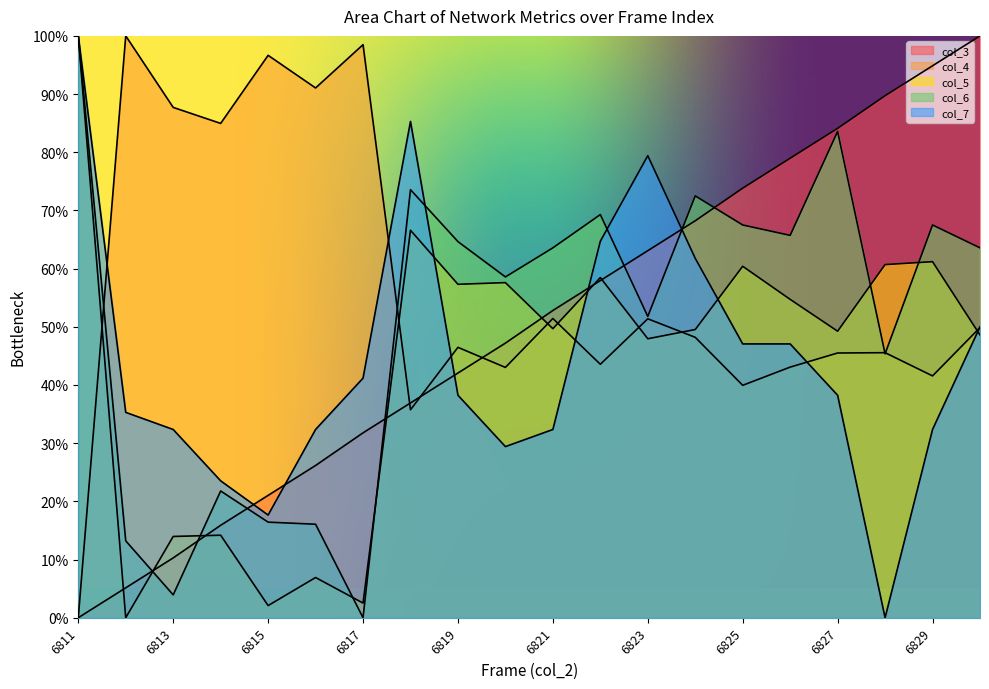

What is the value of the col_5 point at the 6th from the left?

6.9